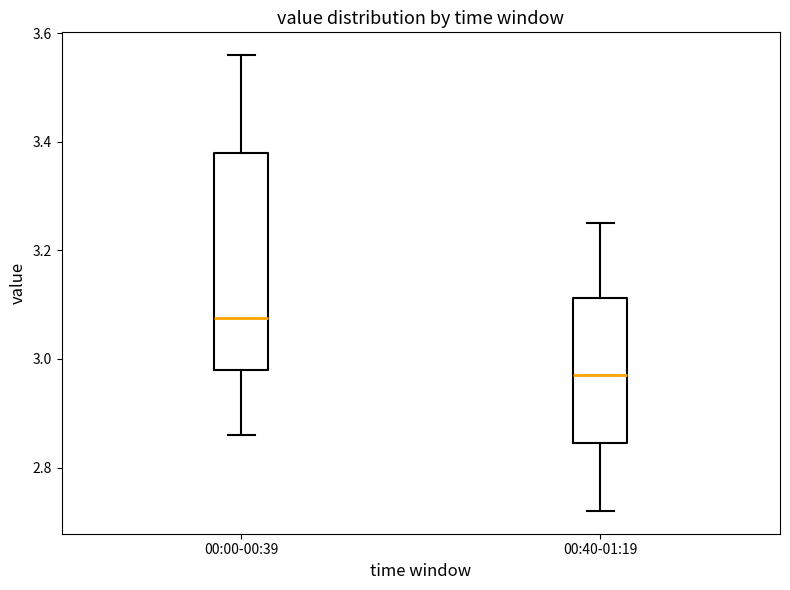

Which box has the highest median line?

00:00-00:39